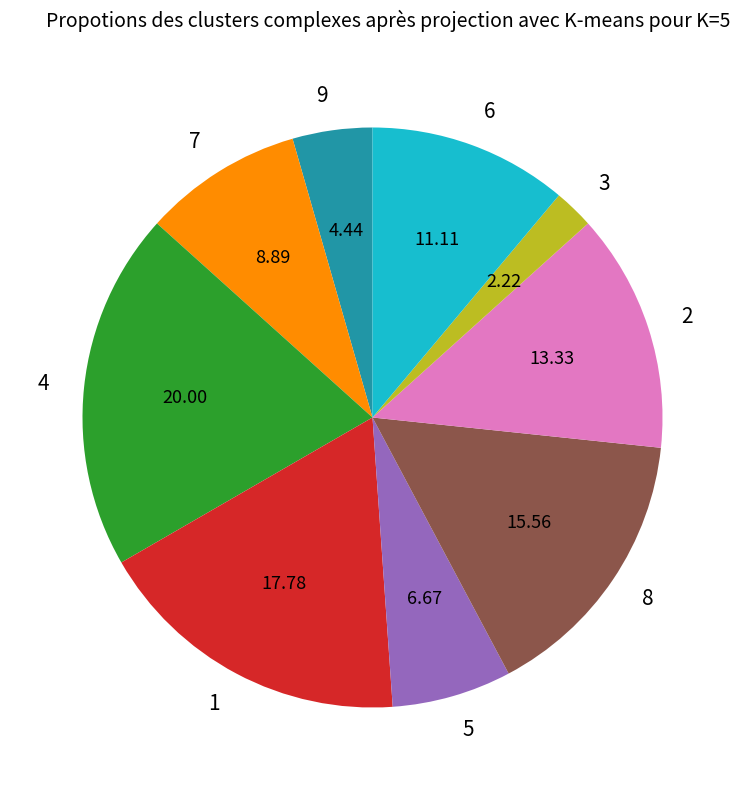

The 9 slice represents 36% of the pie. True or false?

False